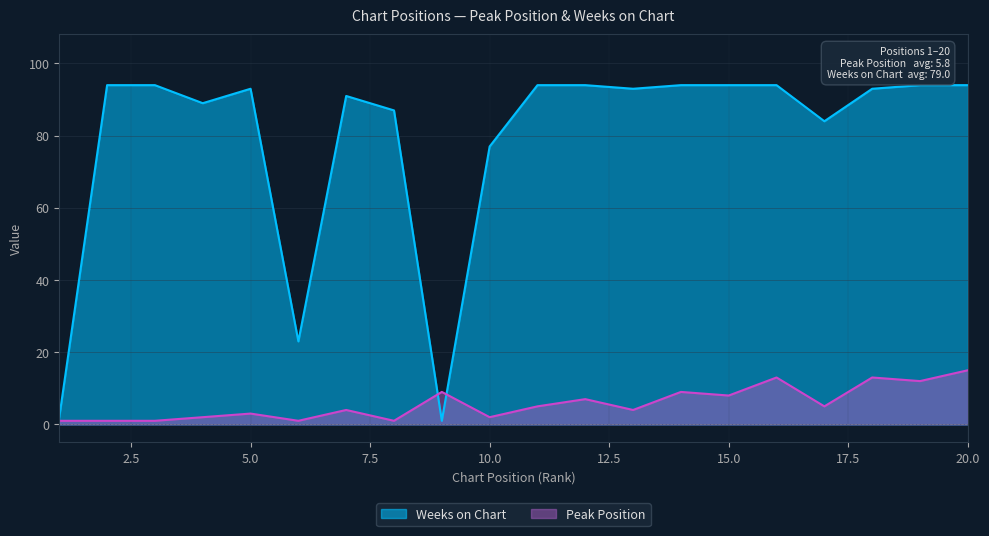

What is the value of the Peak Position point at the 19th from the left?

12